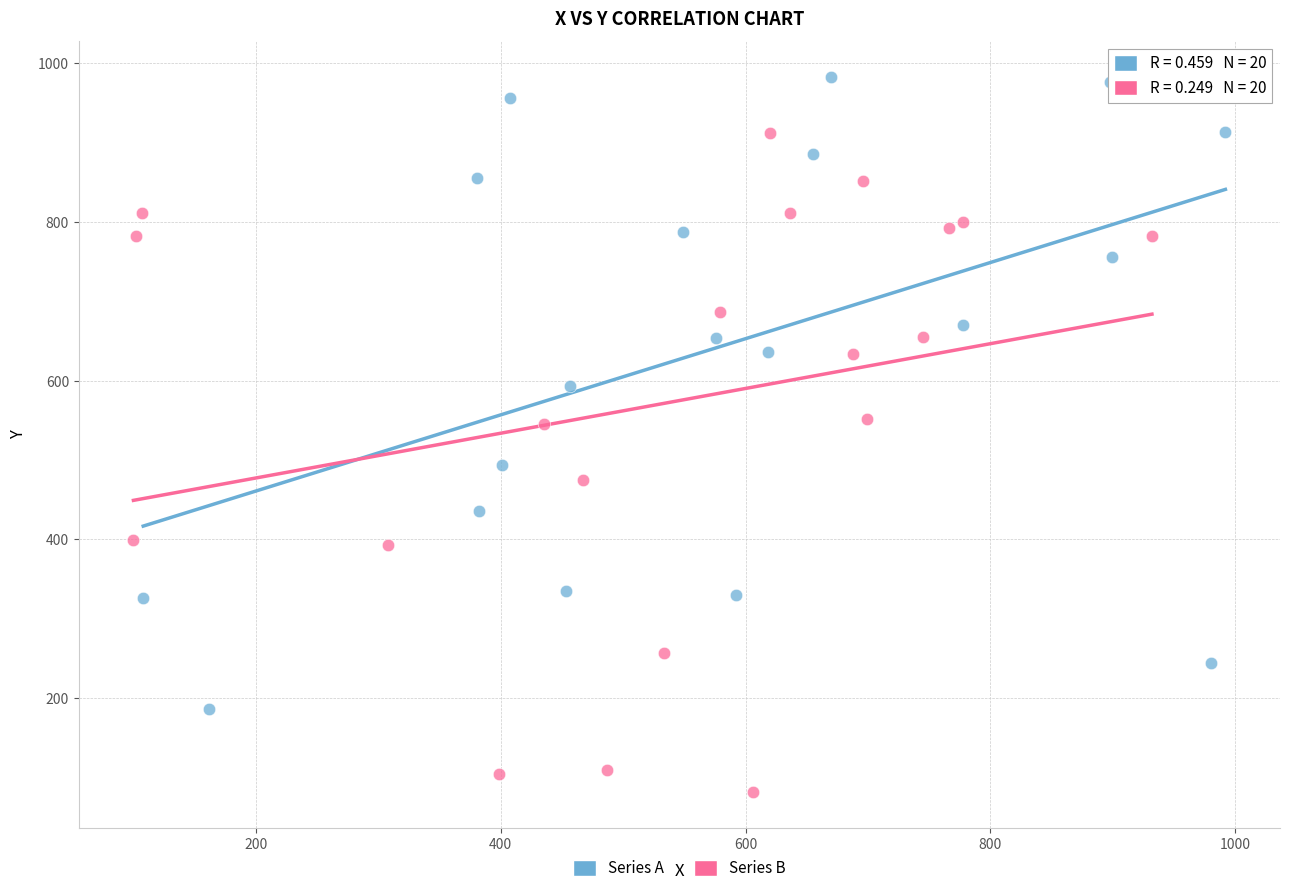

Which series reaches the maximum Y coordinate?

Series A